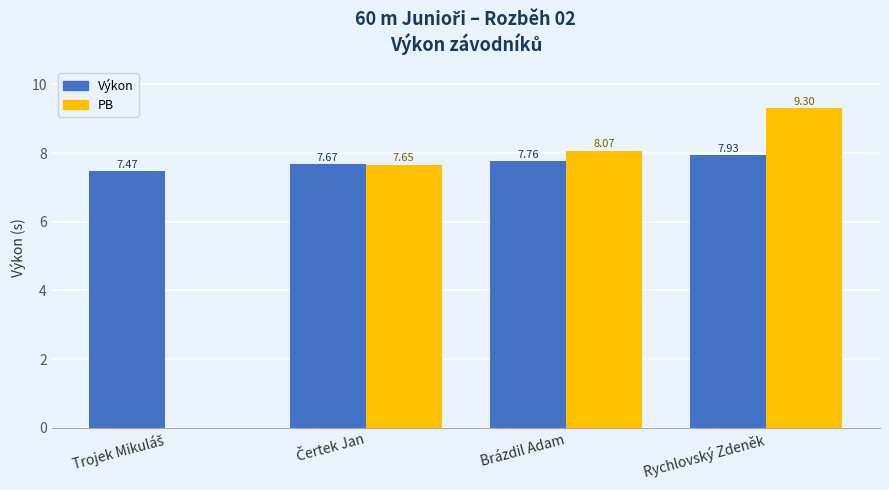

How many groups of bars are there?

4